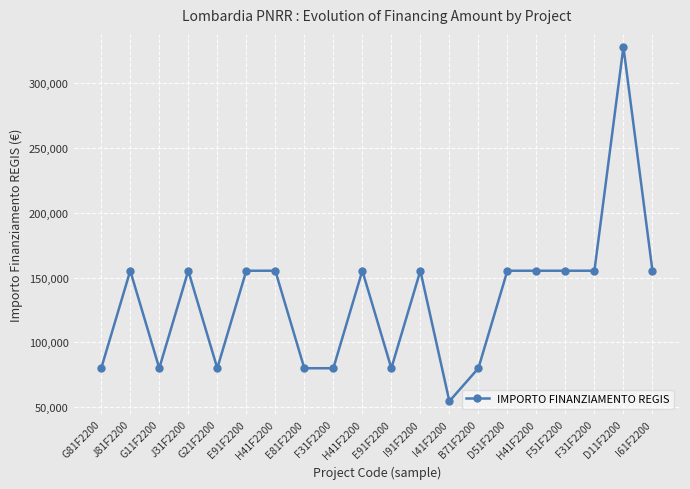

Reading right to left, what are all the values shown in this chart?

155234	328160	155234	155234	155234	155234	79922	54412	155234	79922	155234	79922	79922	155234	155234	79922	155234	79922	155234	79922